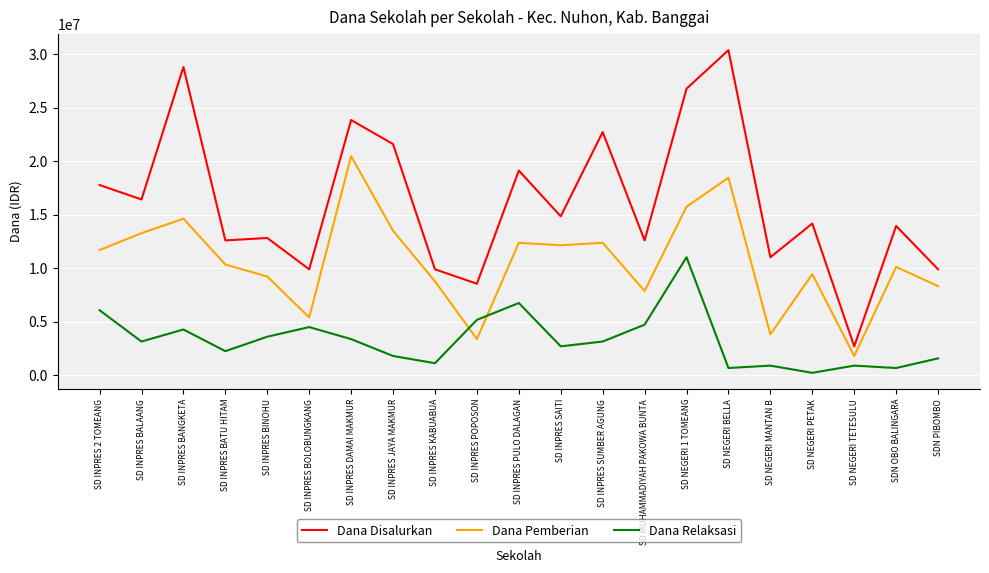

What is the spread (max minus min) of values at SD INPRES BINOHU?

9225000